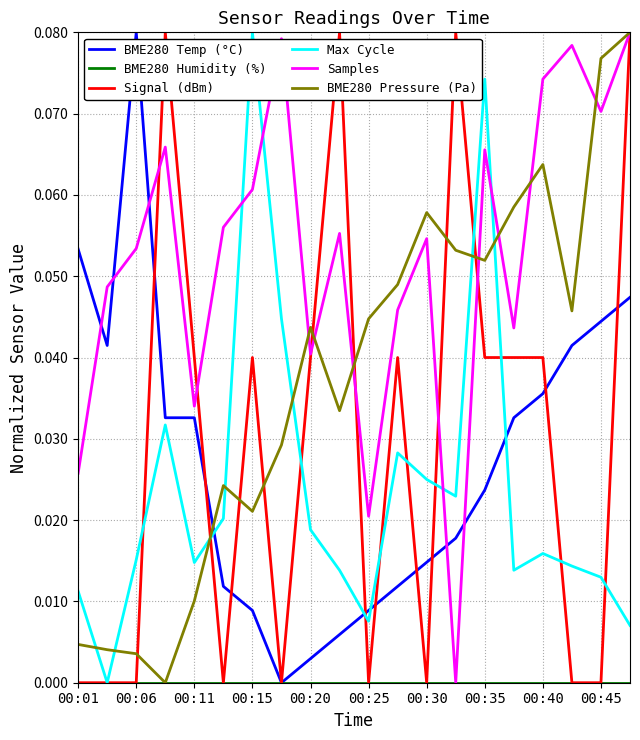

True or false: Max Cycle and BME280 Humidity (%) intersect in this chart.

False